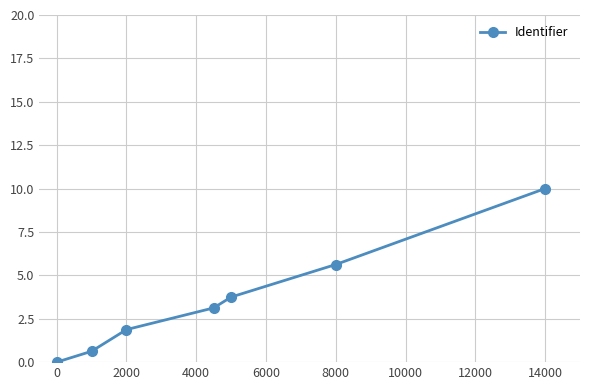

What is the difference between the second highest and minimum values?

5.6